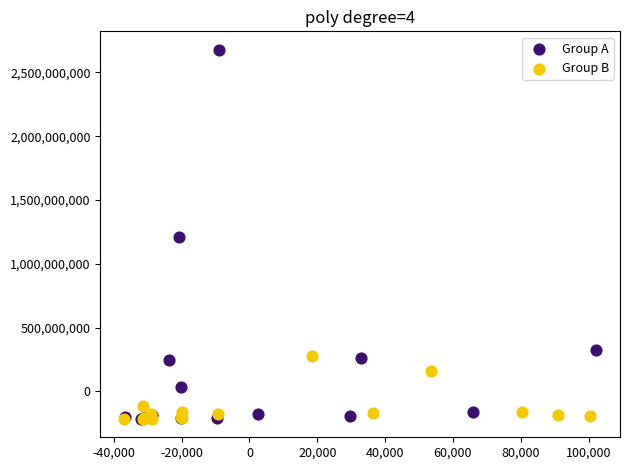

What are all the series names shown in the legend?

Group A, Group B